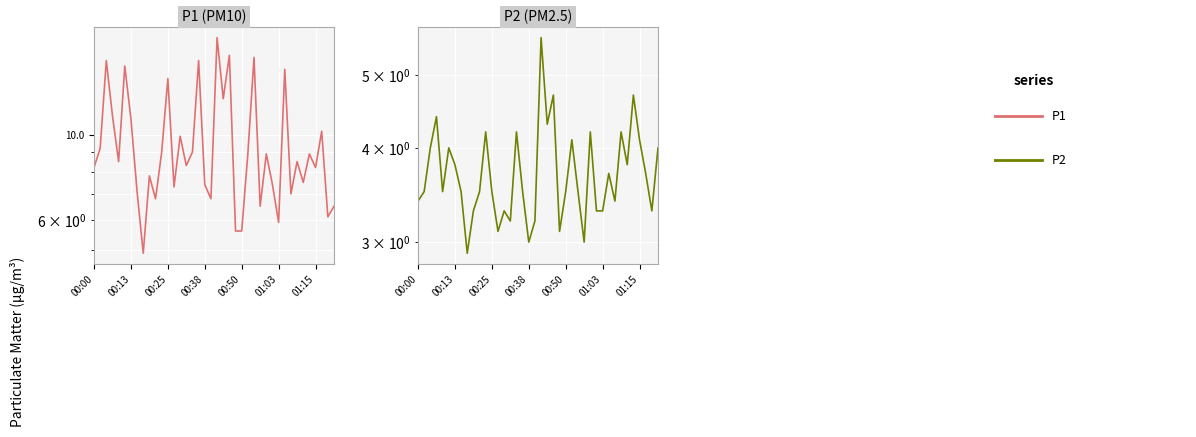

Is this an area chart (filled region under the line)?

No